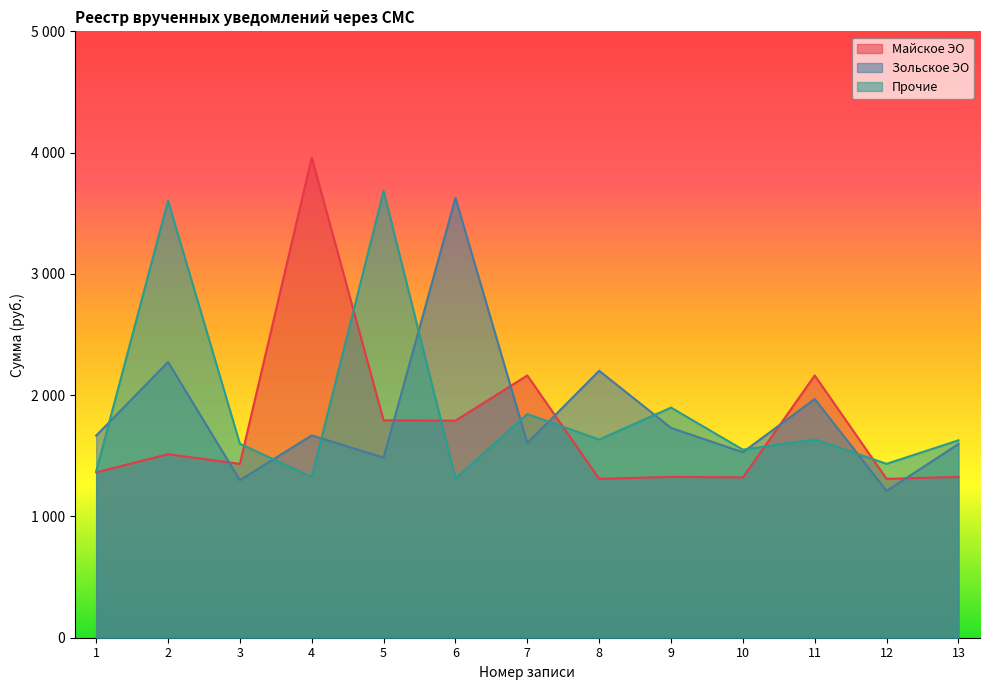

How many series are shown in this chart?

3